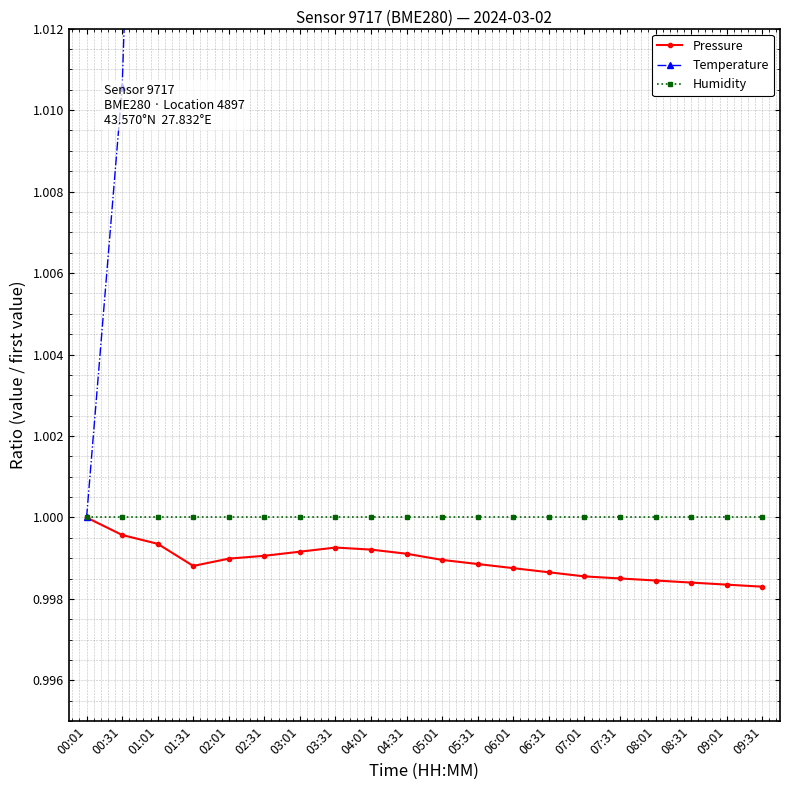

What is the greatest value displayed?

1.1